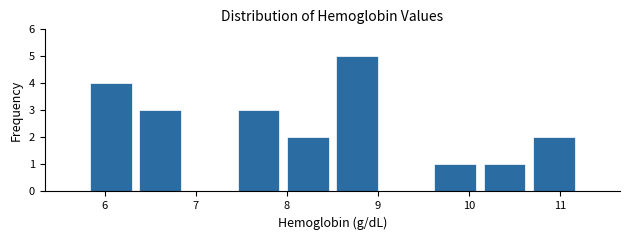

Over which range of the x-axis is the bar tallest?

8.50 to 9.04